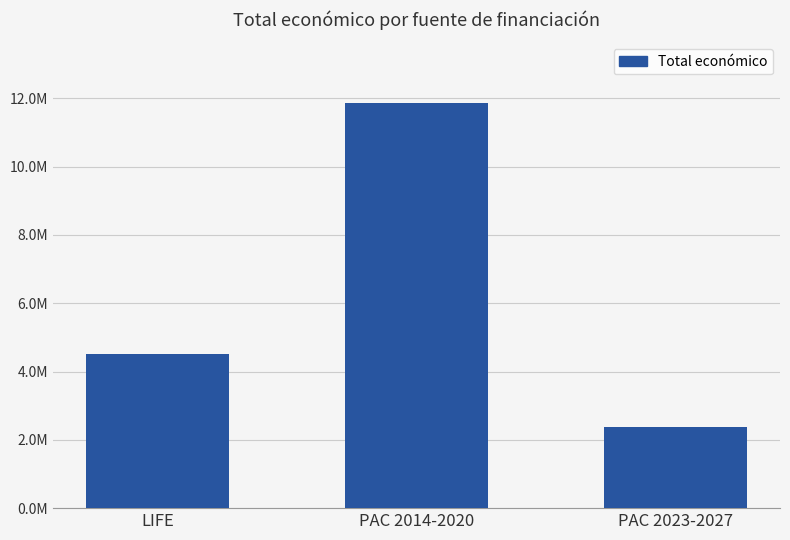

Does the chart contain any negative values?

No